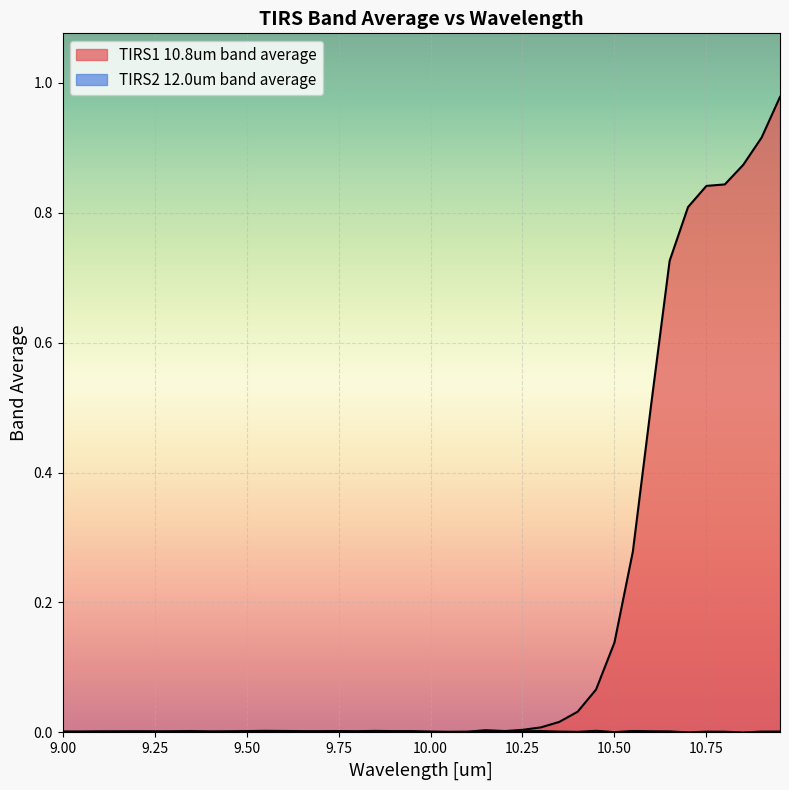

What position from the right is 10.6?

8